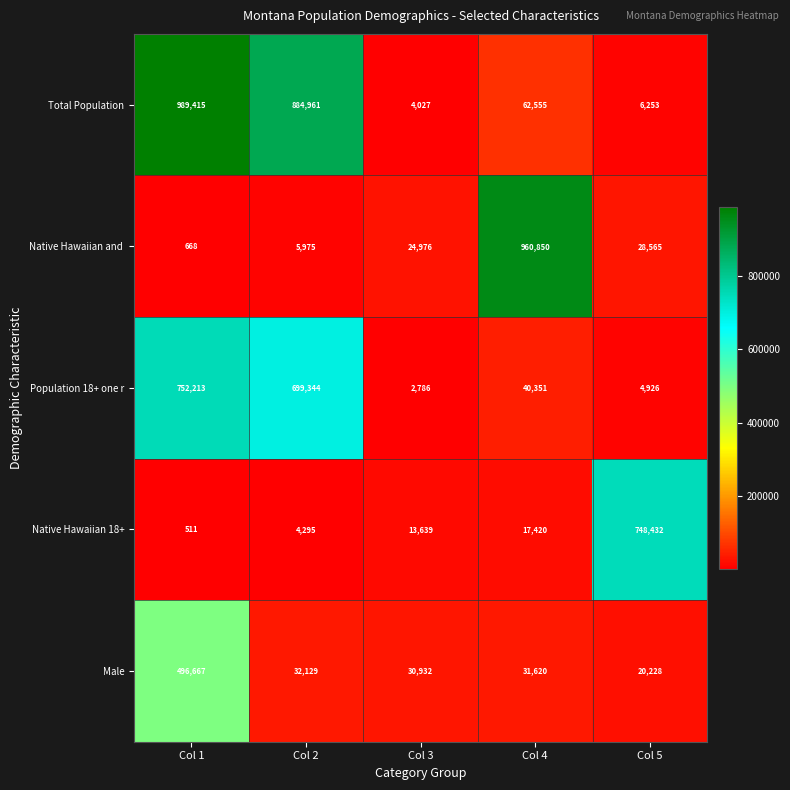

Which series has the widest spread of values?

Total Population